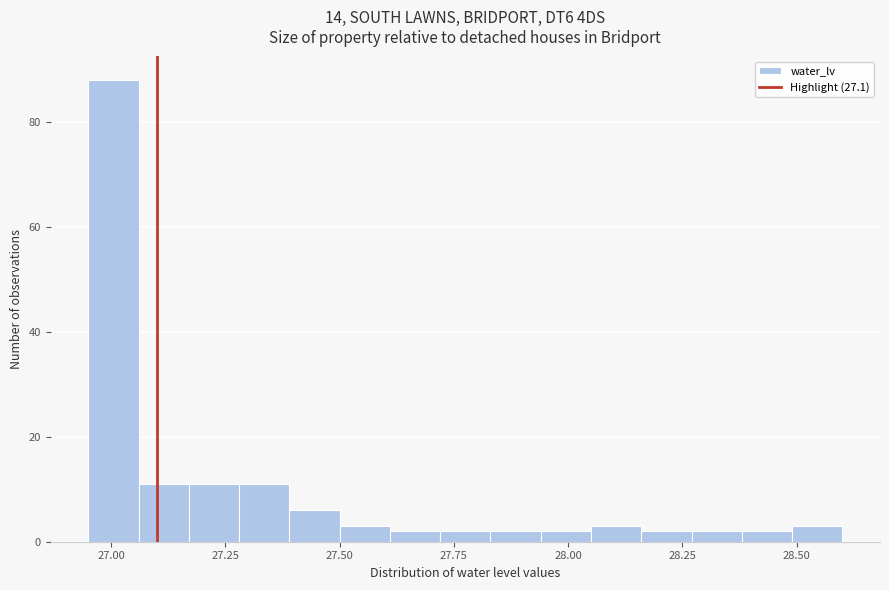

Read against the x-axis, roughly where is the centre of the tallest bar?

27.00